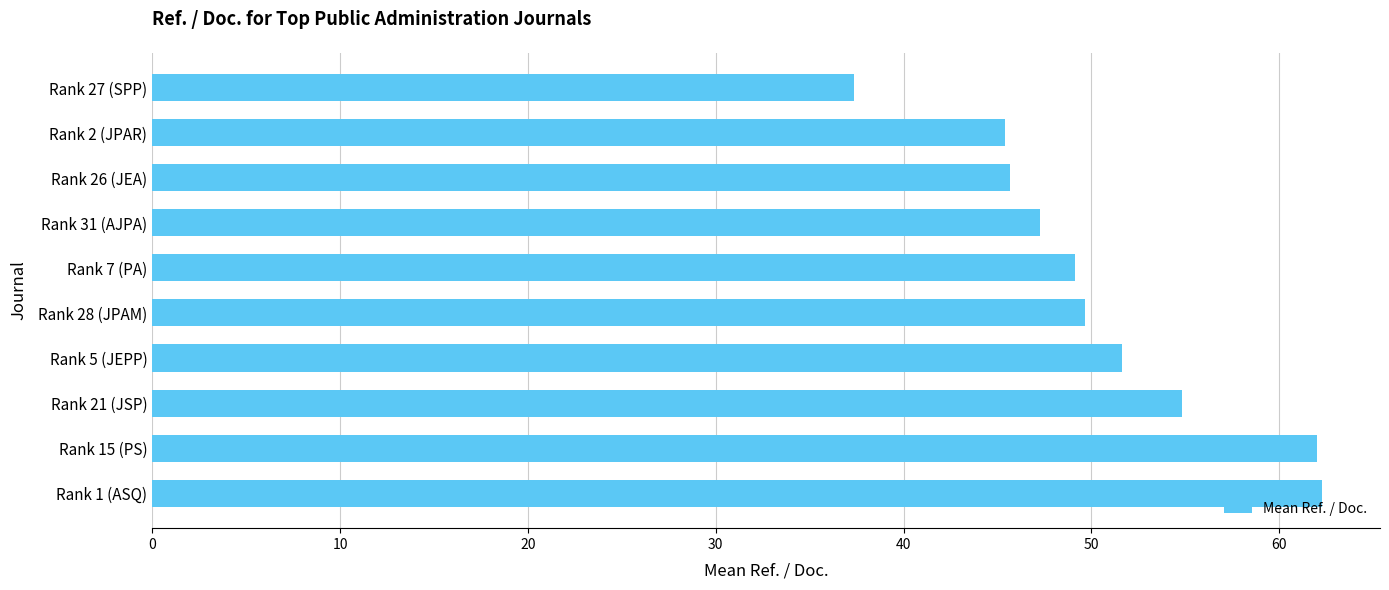

Count the number of data series in this chart.

1